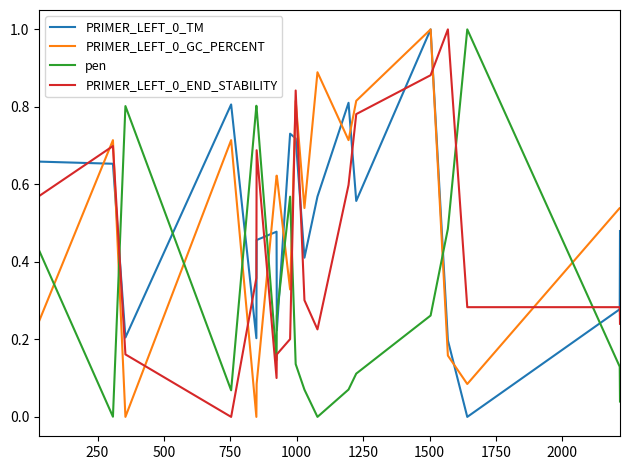

True or false: PRIMER_LEFT_0_END_STABILITY and pen cross at least once.

True